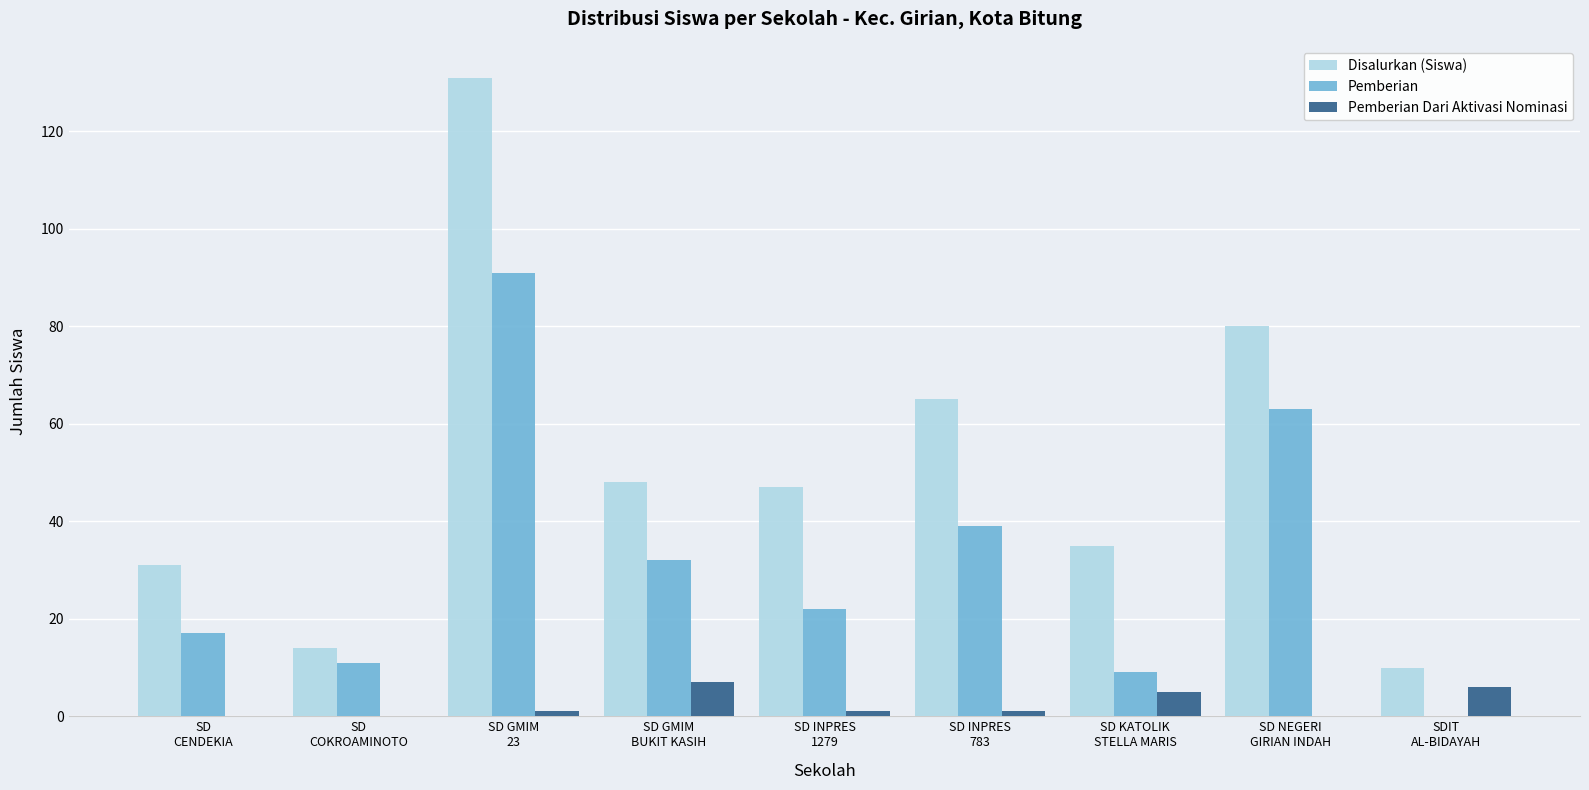

Which series has the largest total across all categories?

Disalurkan (Siswa)